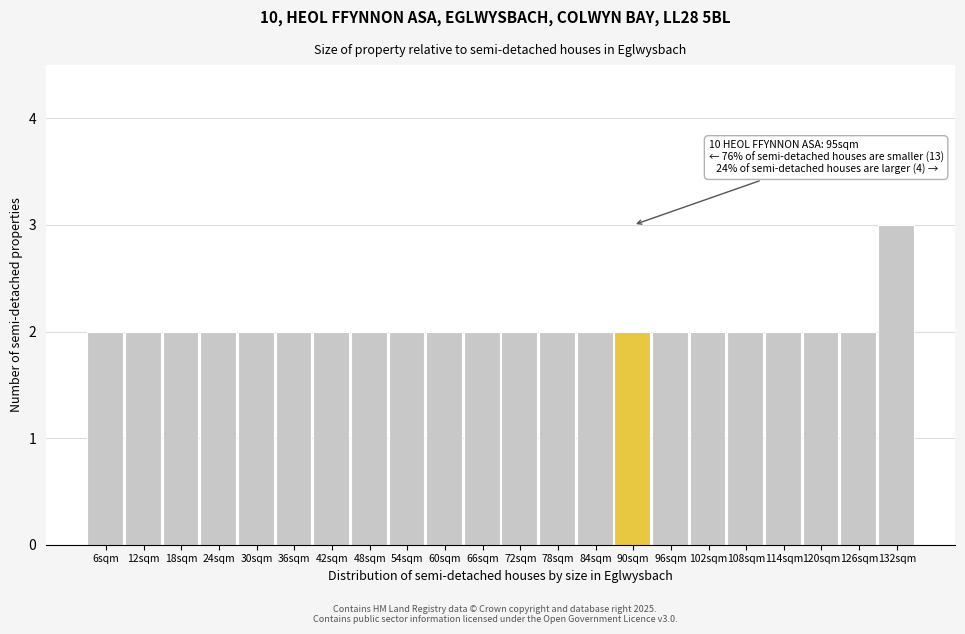

Reading left to right, transcribe all the data shown in this chart.

6sqm=2	12sqm=2	18sqm=2	24sqm=2	30sqm=2	36sqm=2	42sqm=2	48sqm=2	54sqm=2	60sqm=2	66sqm=2	72sqm=2	78sqm=2	84sqm=2	90sqm=2	96sqm=2	102sqm=2	108sqm=2	114sqm=2	120sqm=2	126sqm=2	132sqm=3